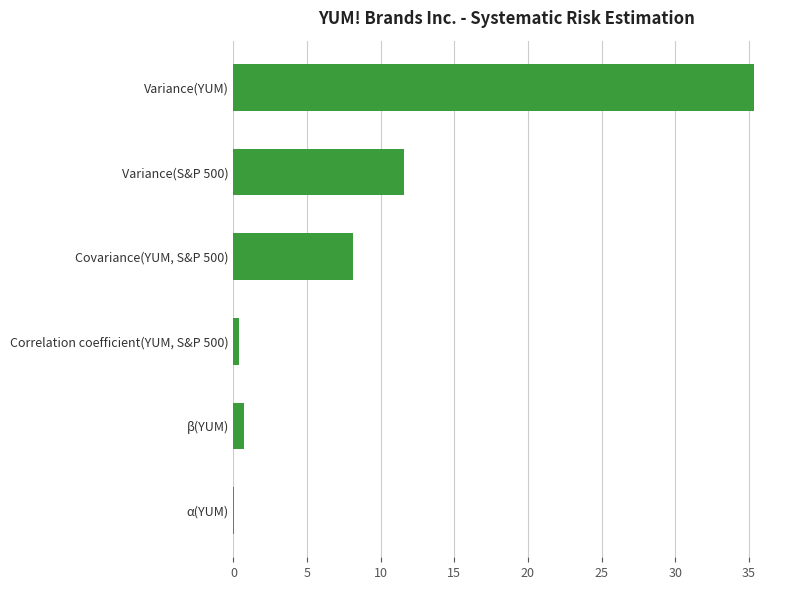

The value at Covariance(YUM, S&P 500) is 14.6. True or false?

False